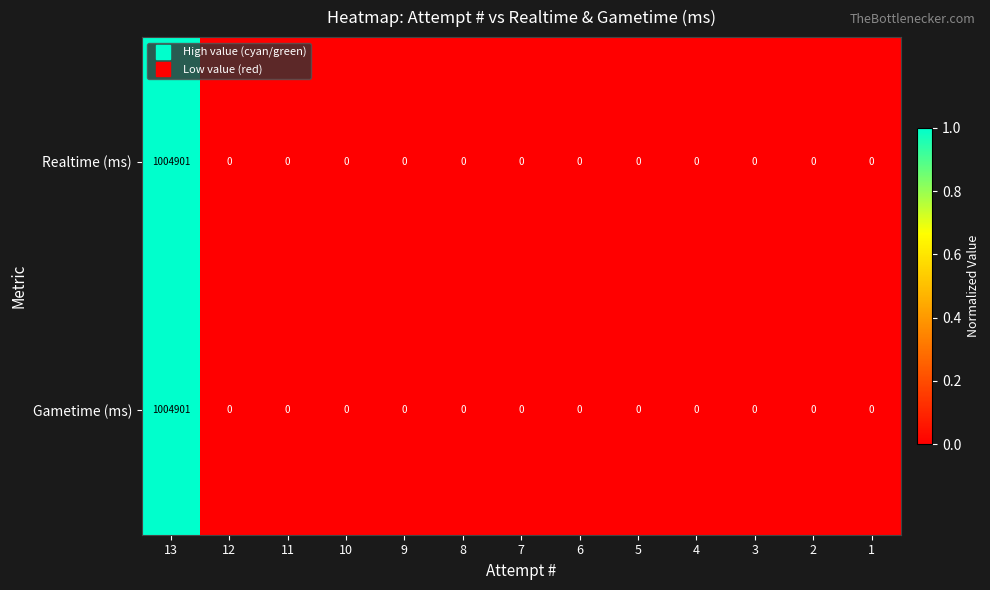

Is it true that Gametime (ms) equals 0 at 8?

True